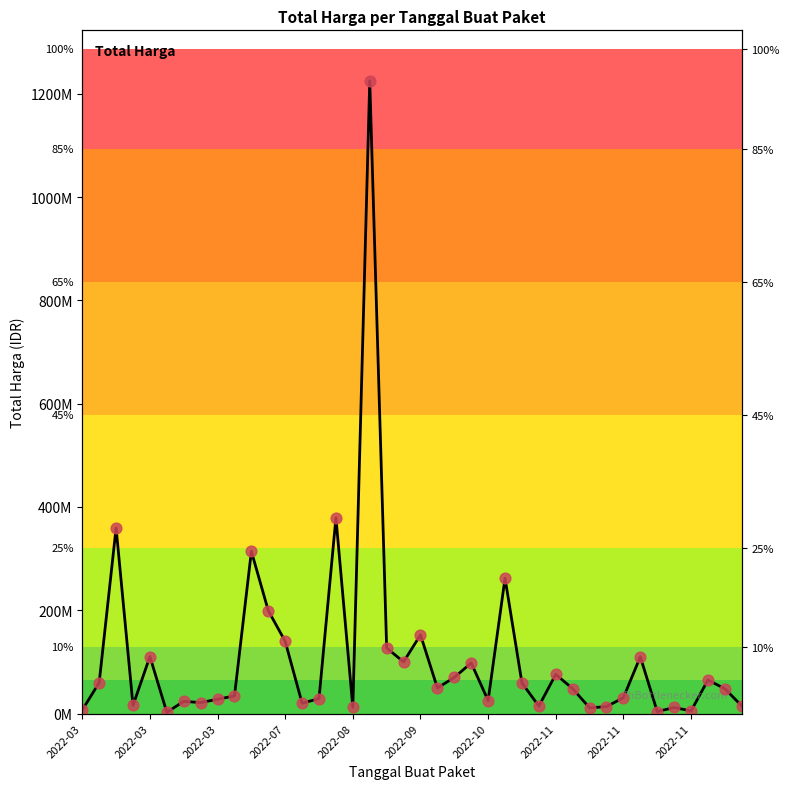

What is the ratio of the value at 33 to the value at 27?

7.6